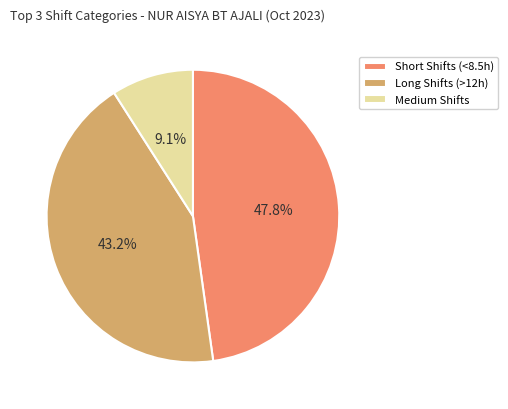

What percentage is NOT represented by Long Shifts (>12h)?

56.8%